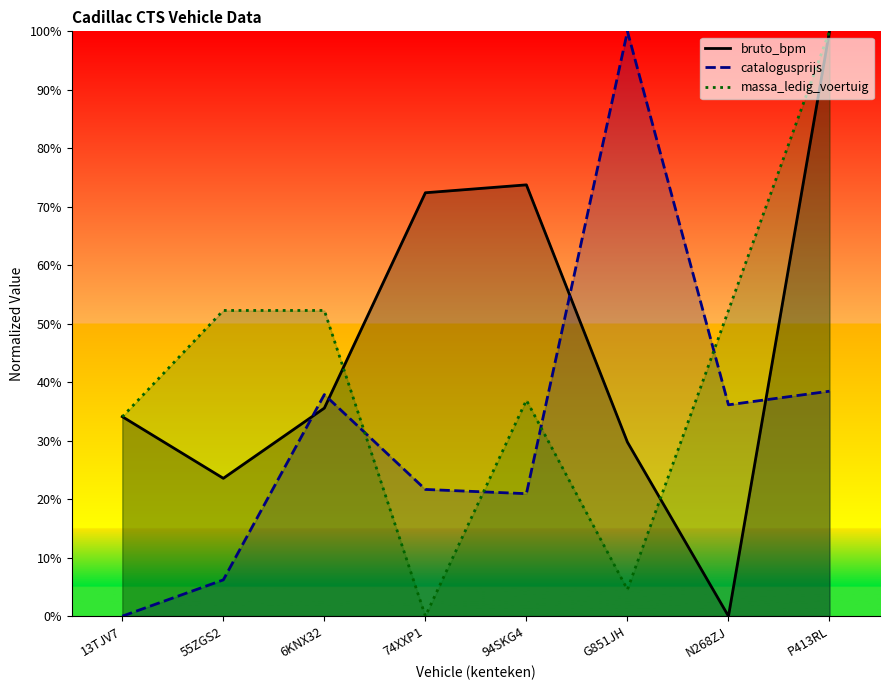

At which label is catalogusprijs closest to 0?

13TJV7